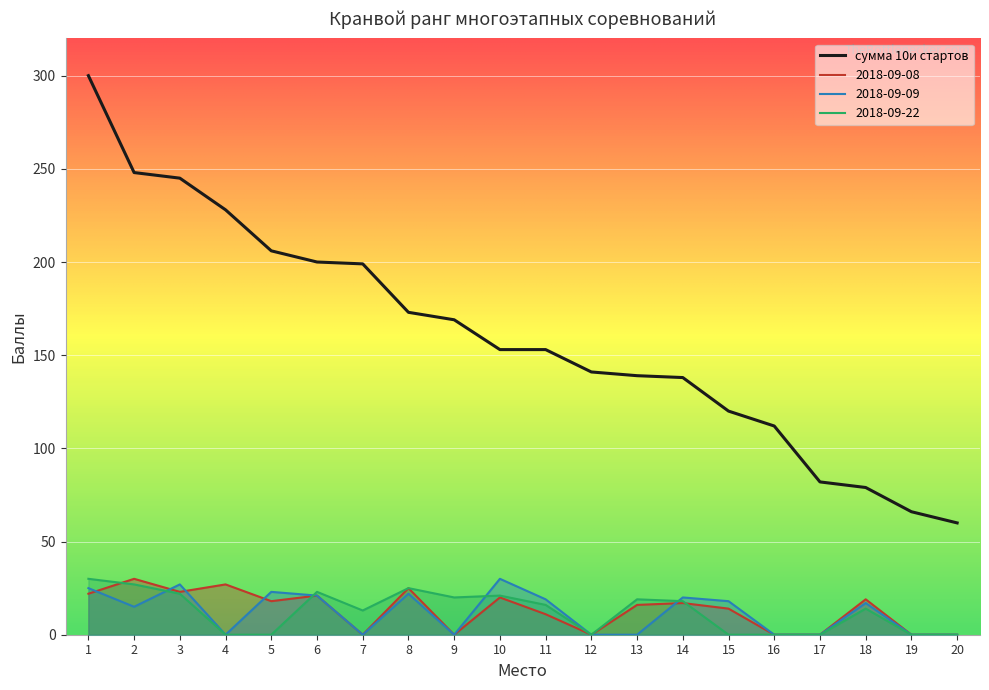

Which label corresponds to the largest value in the chart?

1